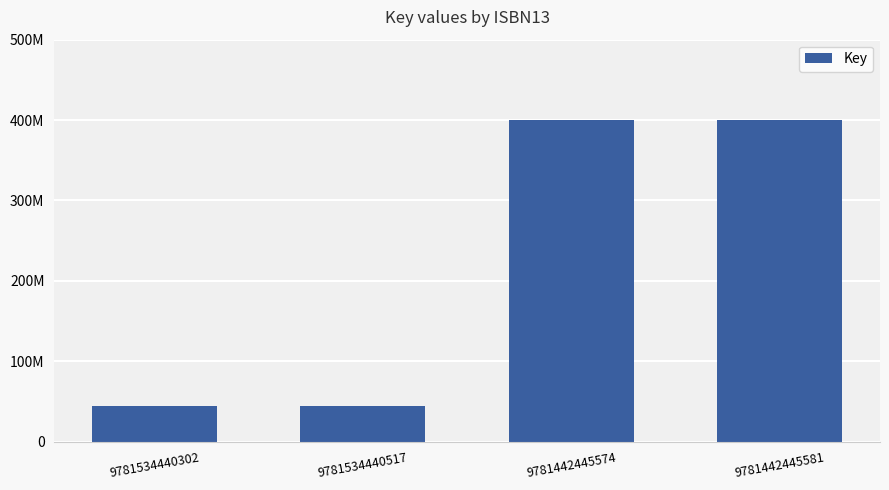

Are the bars horizontal?

No